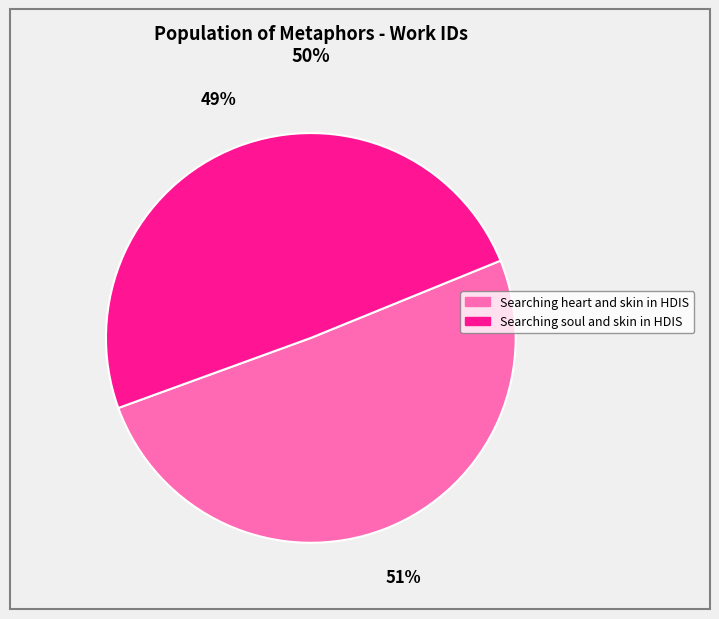

Is the sum of Searching soul and skin in HDIS and Searching heart and skin in HDIS greater than half?

Yes